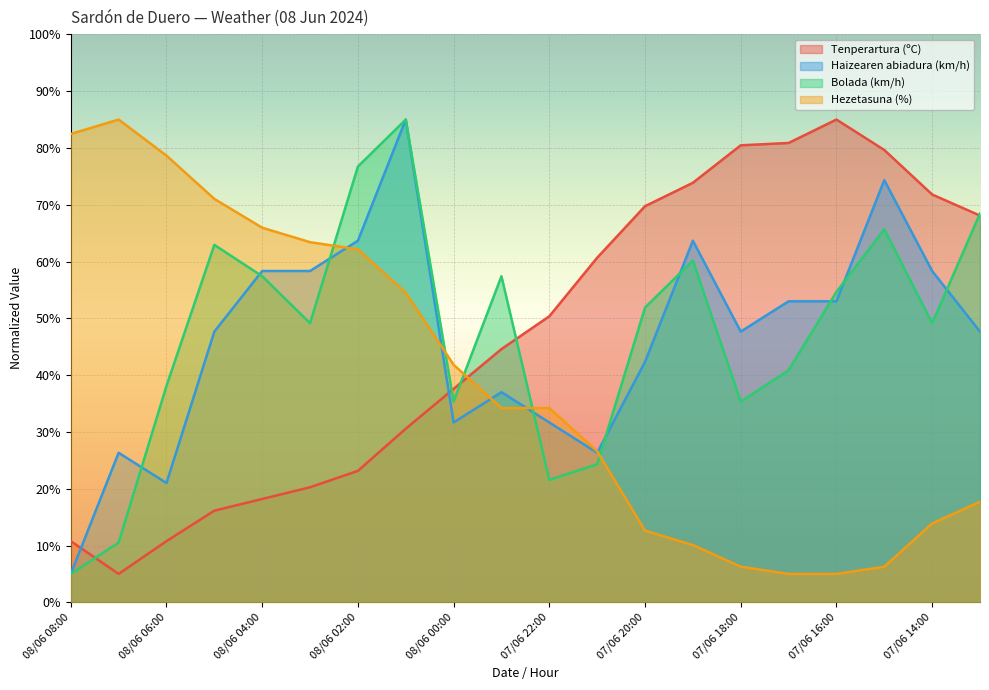

What is the sum of all Tenperartura (ºC) values?

937.5